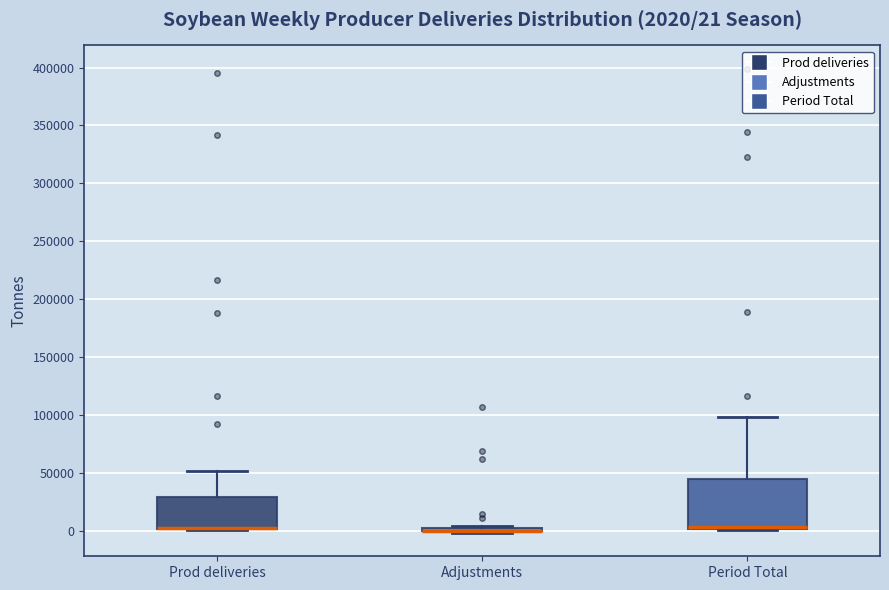

Which box is the tallest, from its lower edge to its upper edge?

Period Total